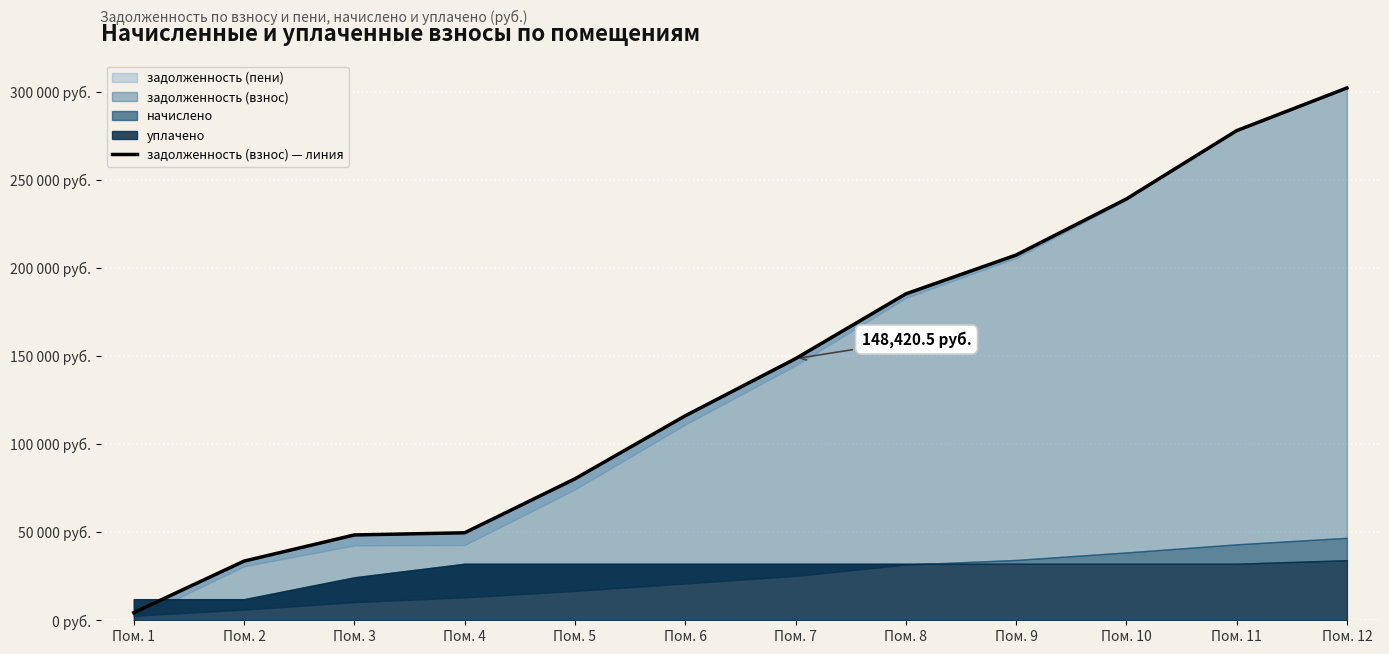

True or false: the data shows 207221.1 at Пом. 9.

True